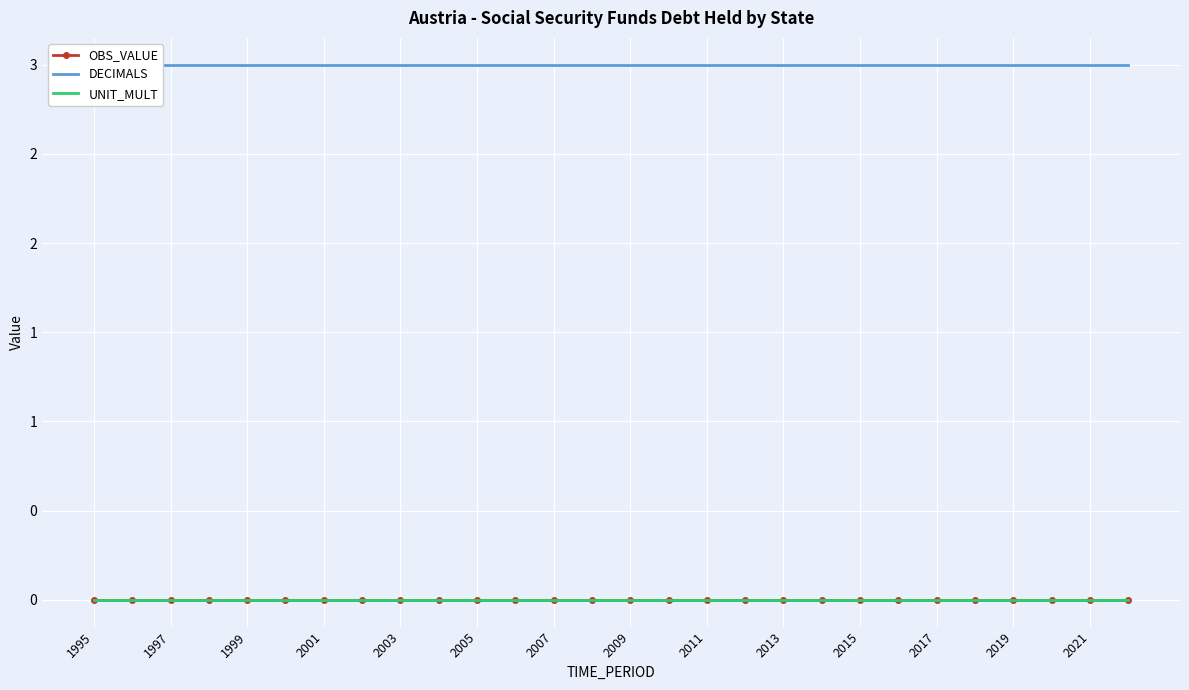

True or false: UNIT_MULT and DECIMALS cross at least once.

False